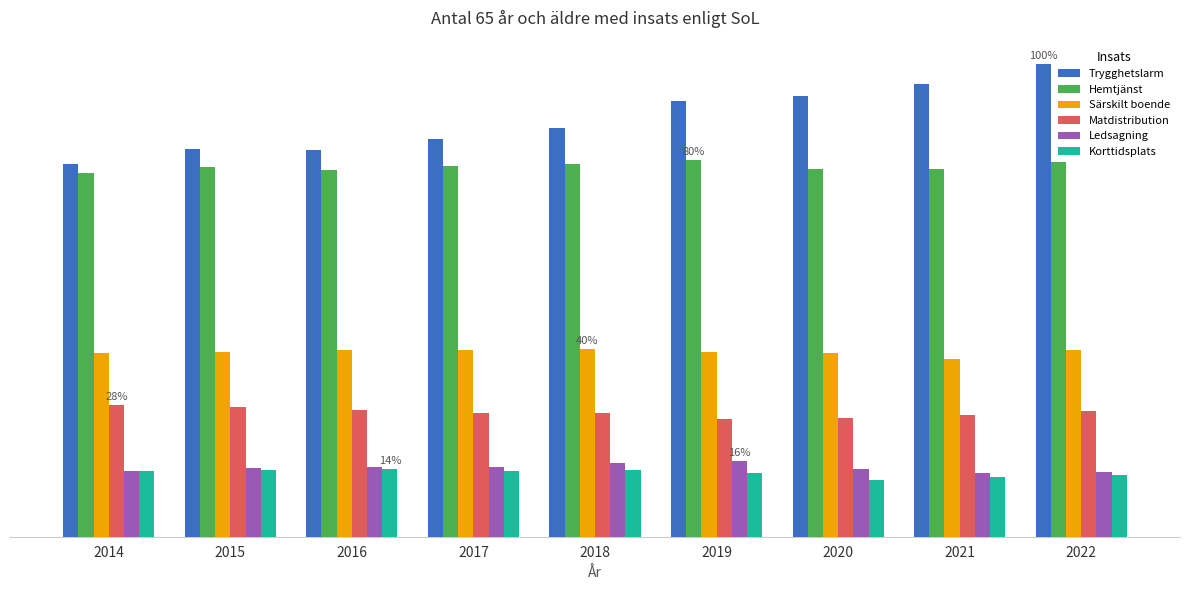

Are the bars grouped side by side (vs. stacked)?

Yes